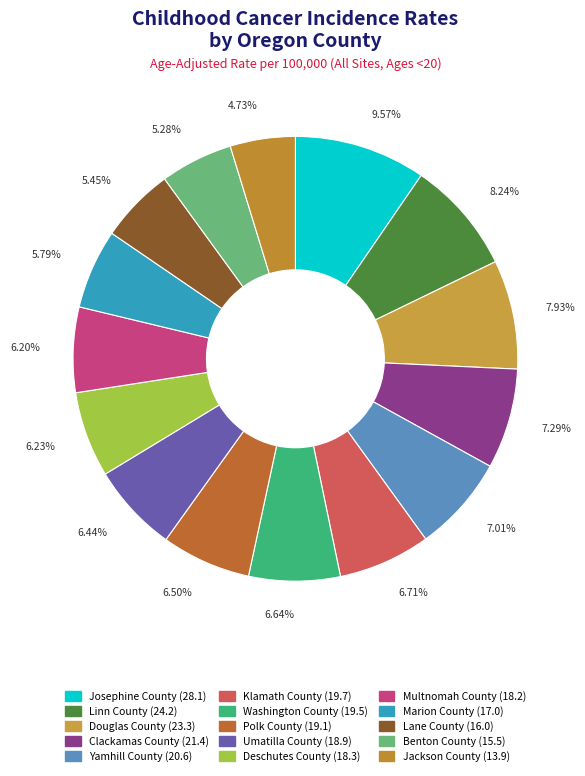

To the nearest percent, what is the difference between the largest and smallest slice percentages?

5%